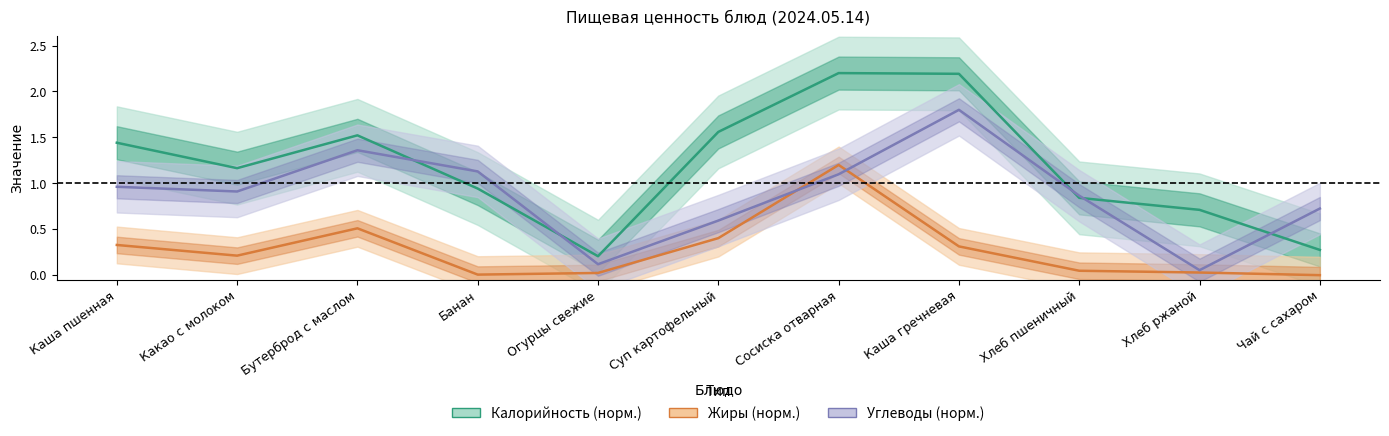

True or false: Жиры has a value of 0.3 at Каша гречневая.

True